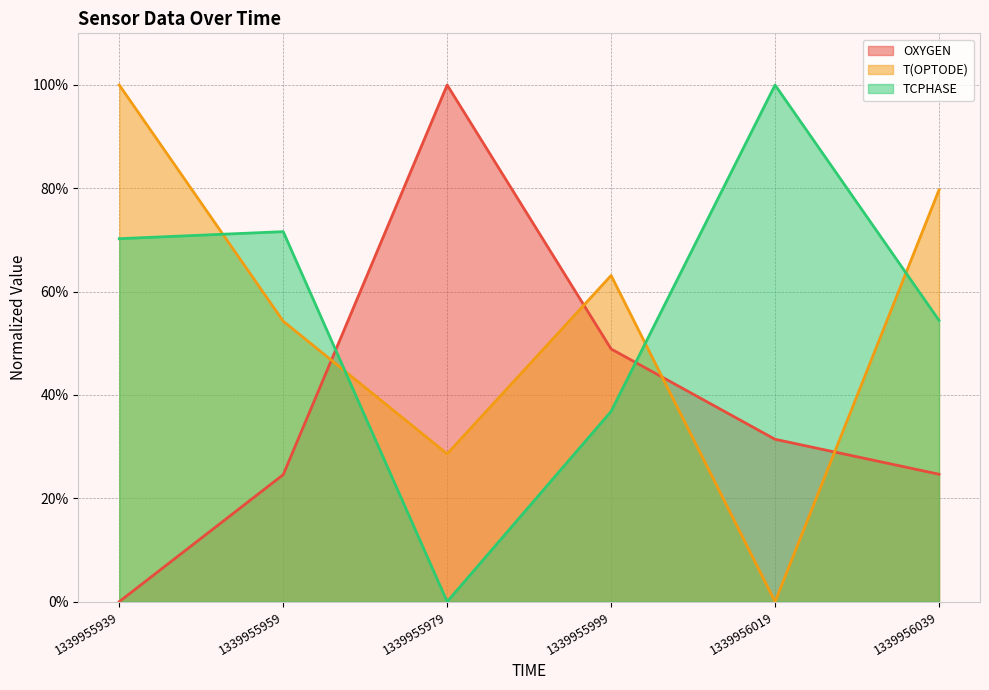

What is the average value of the T(OPTODE) series?

54.3